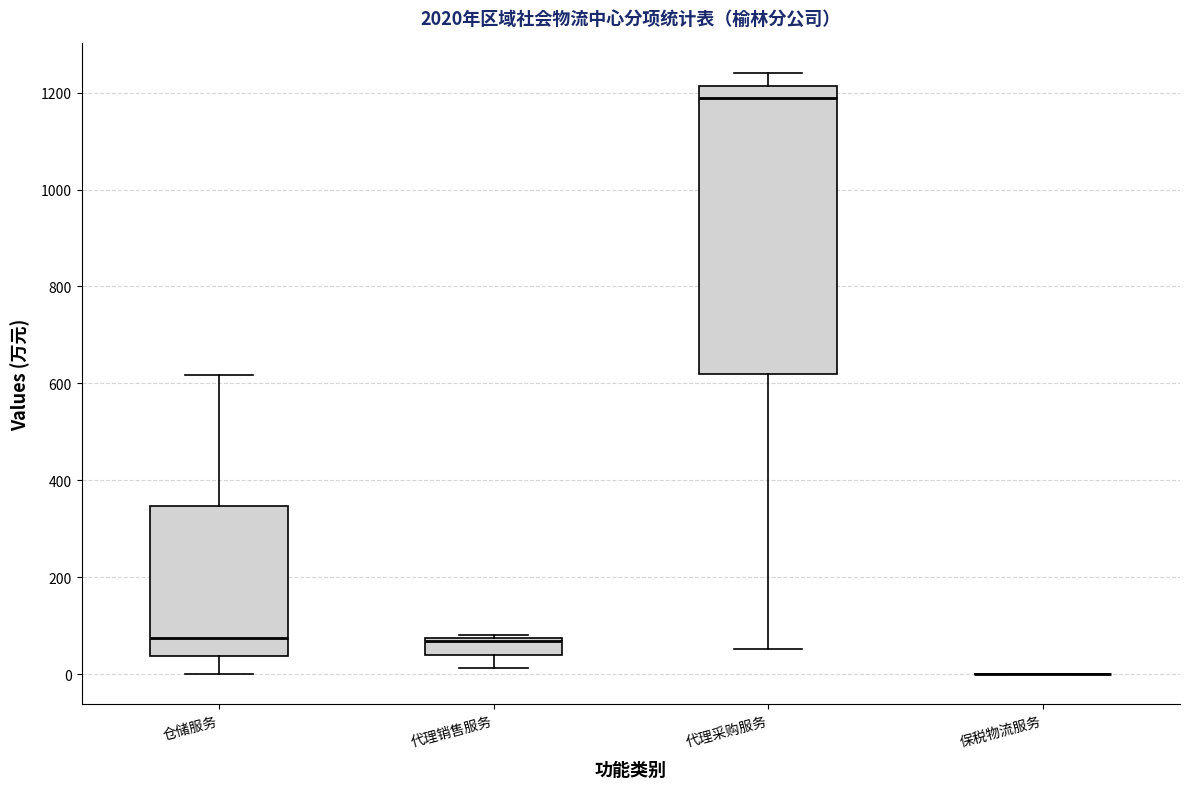

Reading left to right, read every box against the y-axis: the position of its median line, the range the box covers, and the ends of its whiskers. The values are not printed on the chart, so give them approximately, as read against the axis.

仓储服务: median 80, box 40 to 340, whiskers 0 to 620
代理销售服务: median 60, box 40 to 80, whiskers 20 to 80 (just above the box's upper edge)
代理采购服务: median 1180, box 620 to 1220, whiskers 60 to 1240
保税物流服务: box collapsed to a line at 0, whiskers 0 to 0